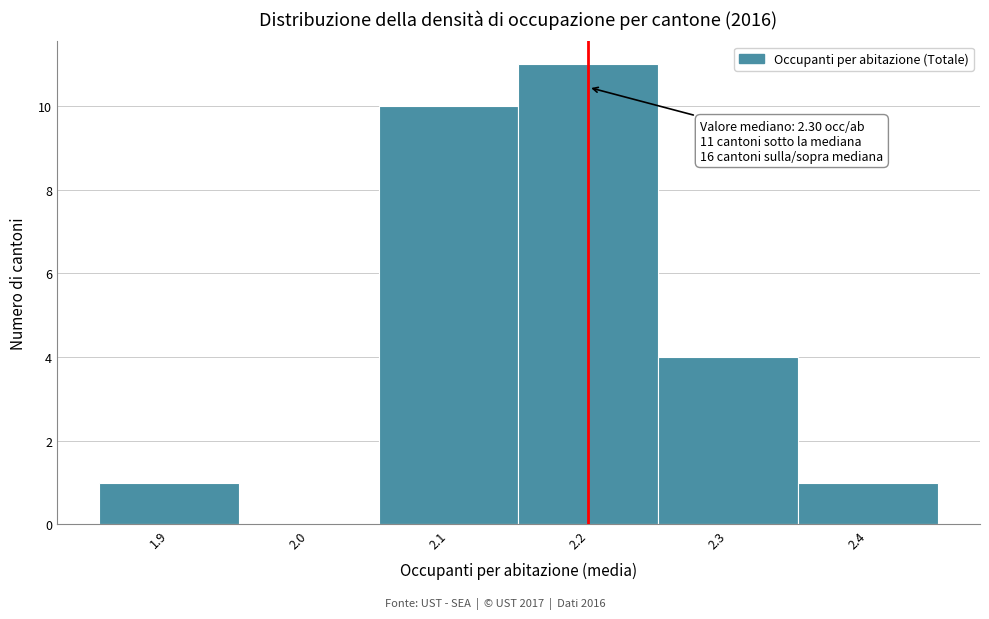

Reading right to left, transcribe all the data shown in this chart.

2.4=1	2.3=4	2.2=11	2.1=10	2.0=0	1.9=1